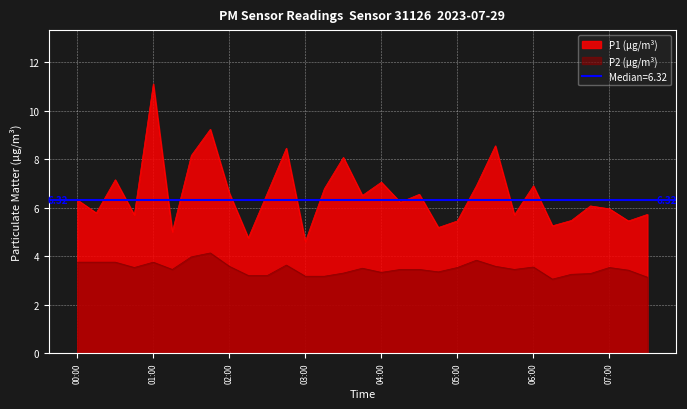

True or false: P2 (µg/m³) and P1 (µg/m³) cross at least once.

False